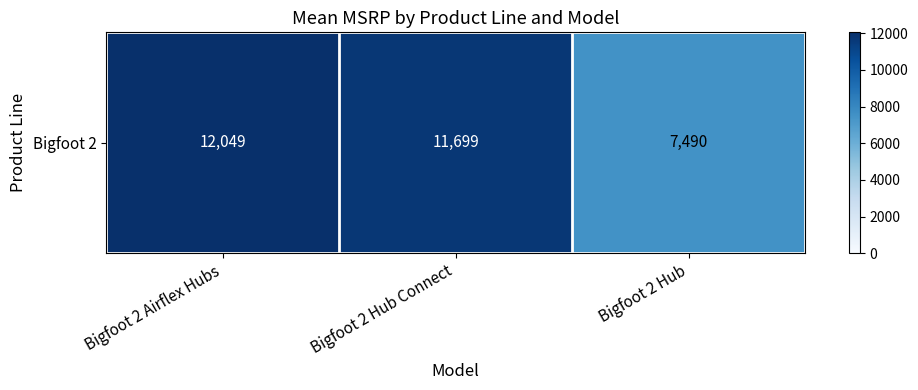

What is the greatest value displayed?

12049.0